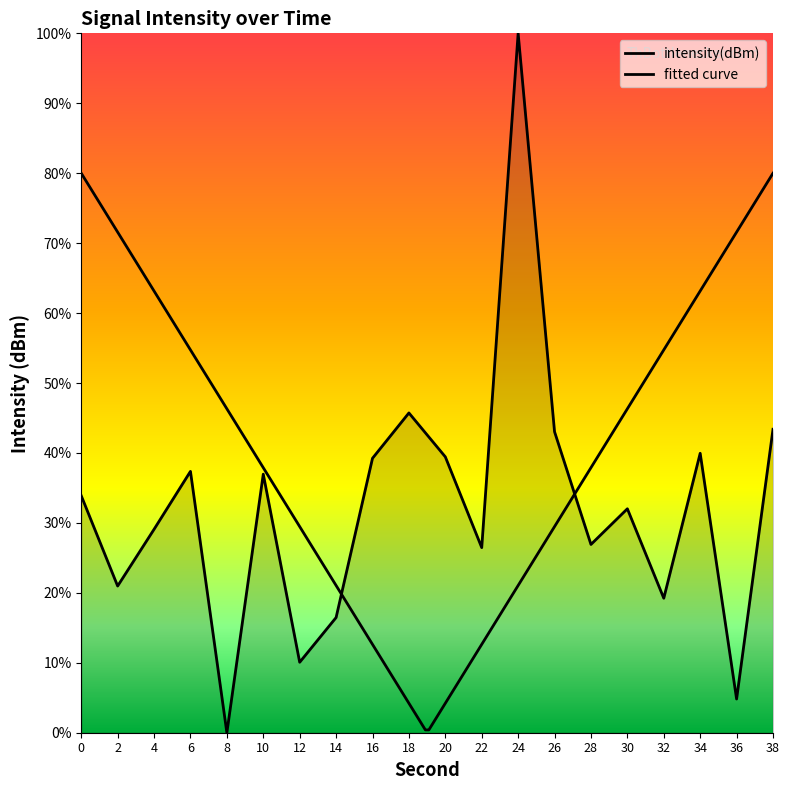

Which label corresponds to the largest value in the chart?

24